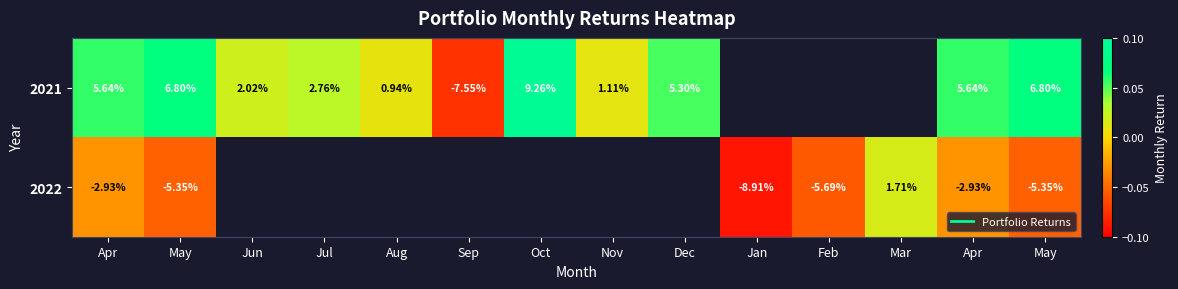

At how many categories does at least one series exceed 0?

11